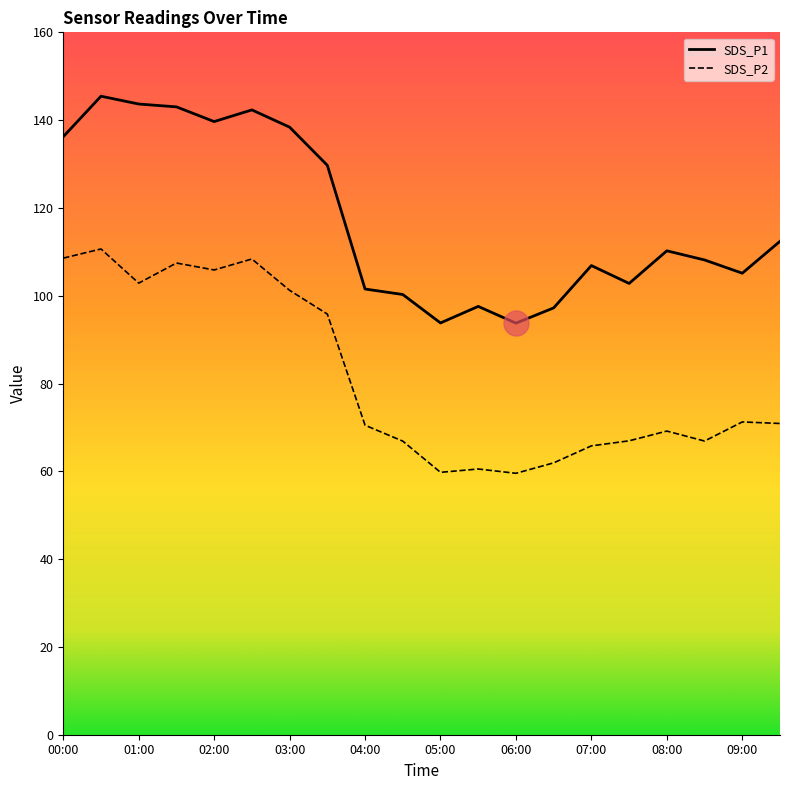

Between 01:00 and 02:30, which series saw the biggest shift?

SDS_P2